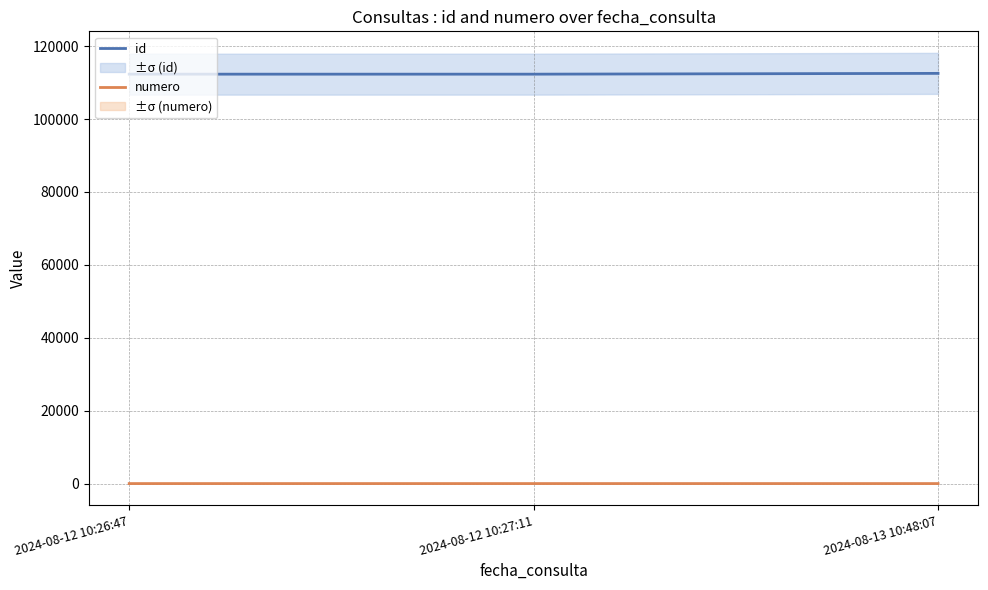

At which label does id first exceed 112302?

2024-08-13 10:48:07